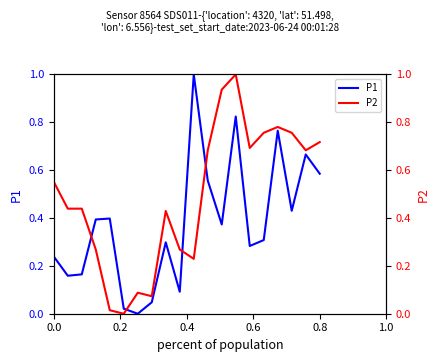

What is the highest value of the P1 series?

1.0